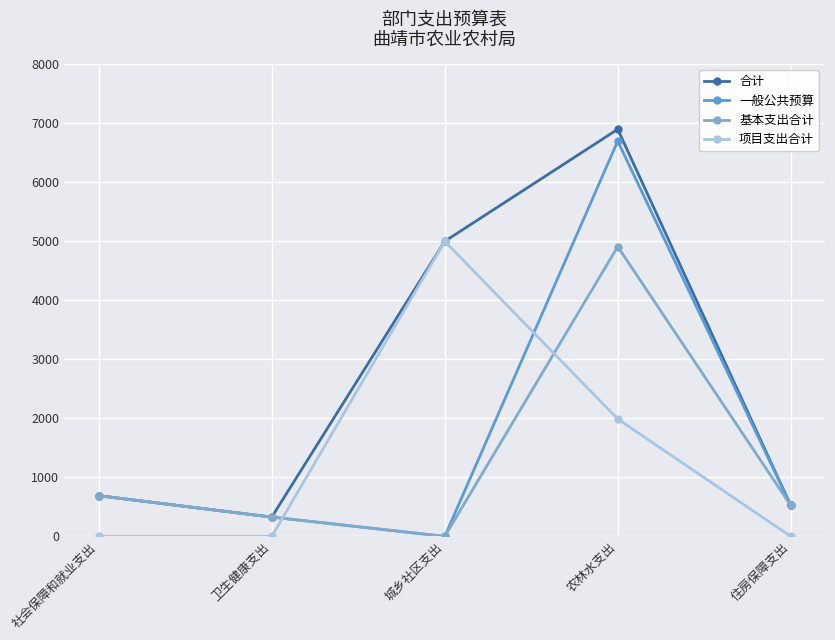

At which category is the sum across all series the highest?

农林水支出